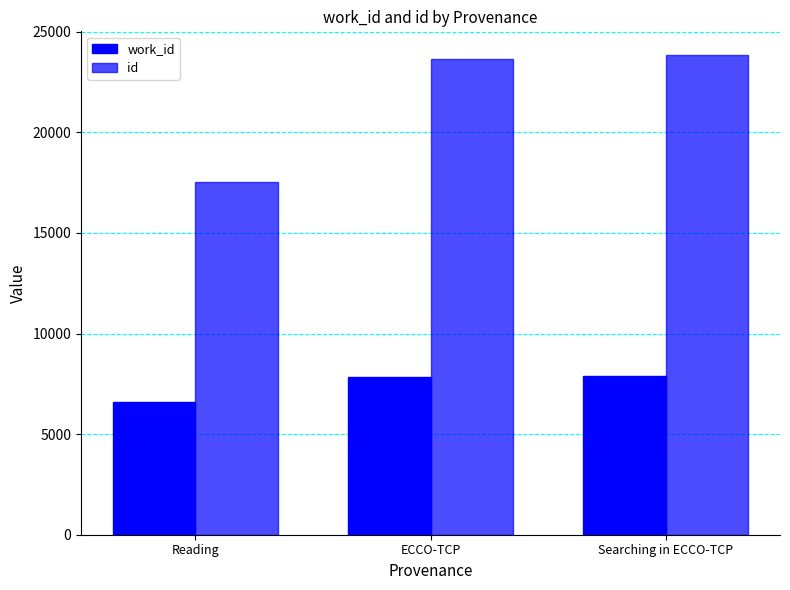

Reading left to right, list all the values displayed in this chart.

work_id: 6611	7837	7879
id: 17541	23638	23833